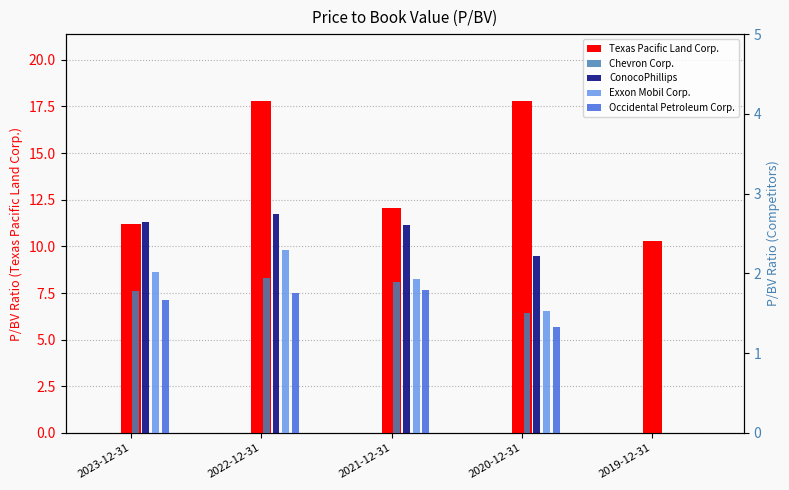

What is the spread (max minus min) of values at 2022-12-31?

16.0